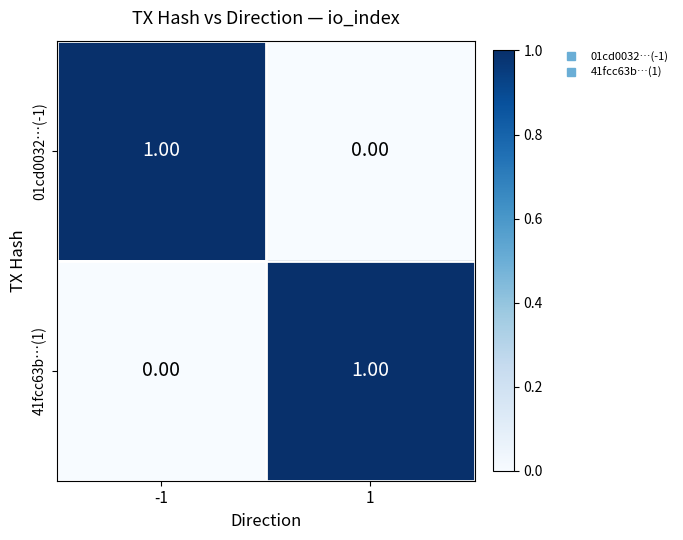

List the labels in order of 01cd0032…(-1) value, smallest first.

1, -1